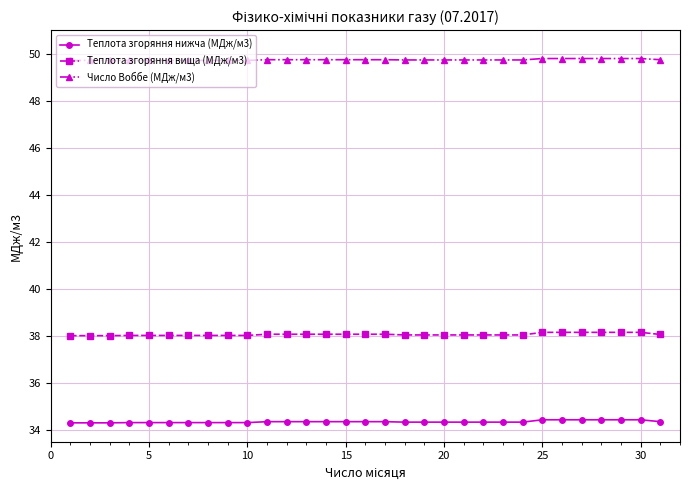

Count the Число Воббе (МДж/м3) values in the range 49 to 50.

31